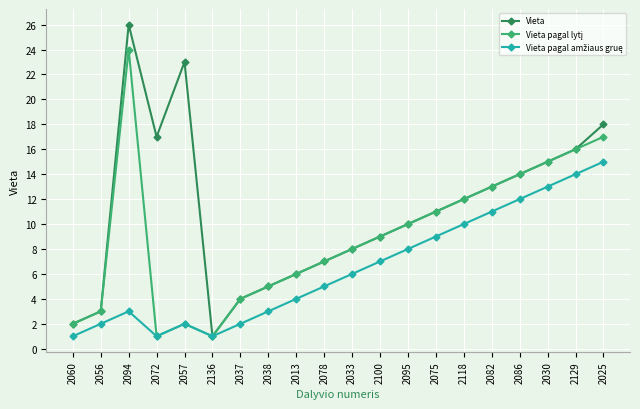

What is the maximum value shown in the chart?

26